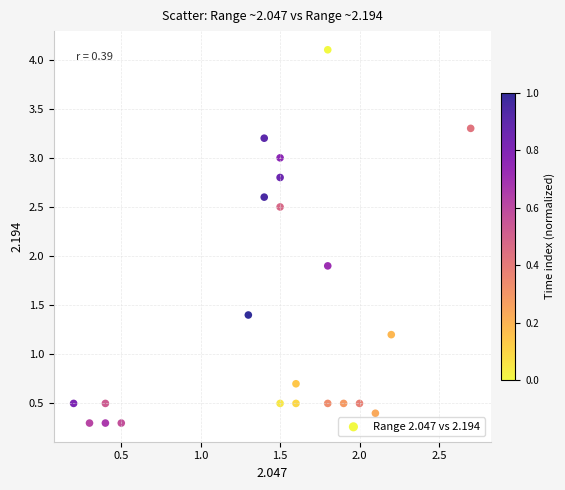

What Y value in the scatter plot is closest to 2?

1.9